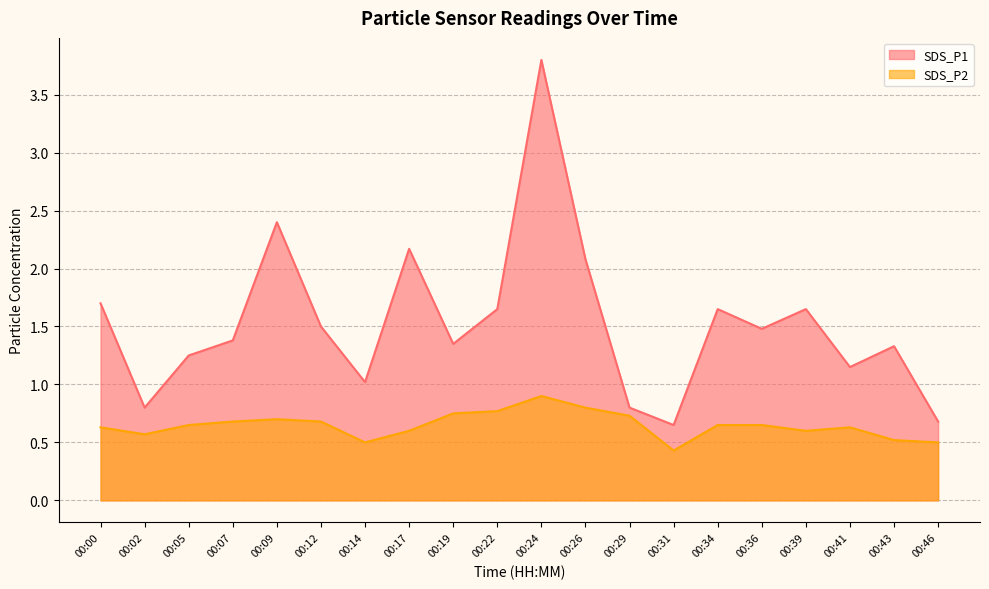

Where is the first local maximum for SDS_P2?

00:09